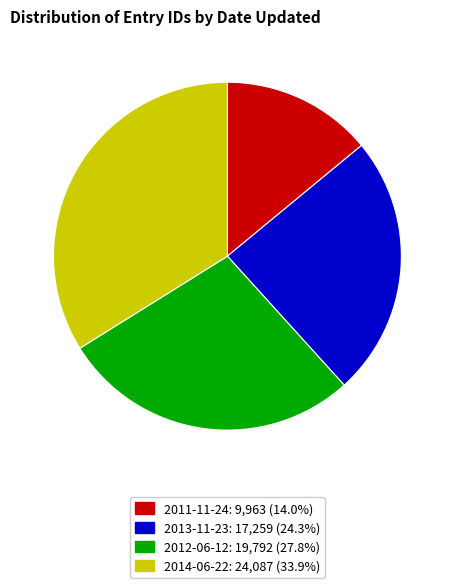

Does 2013-11-23 account for over 50% of the chart?

No